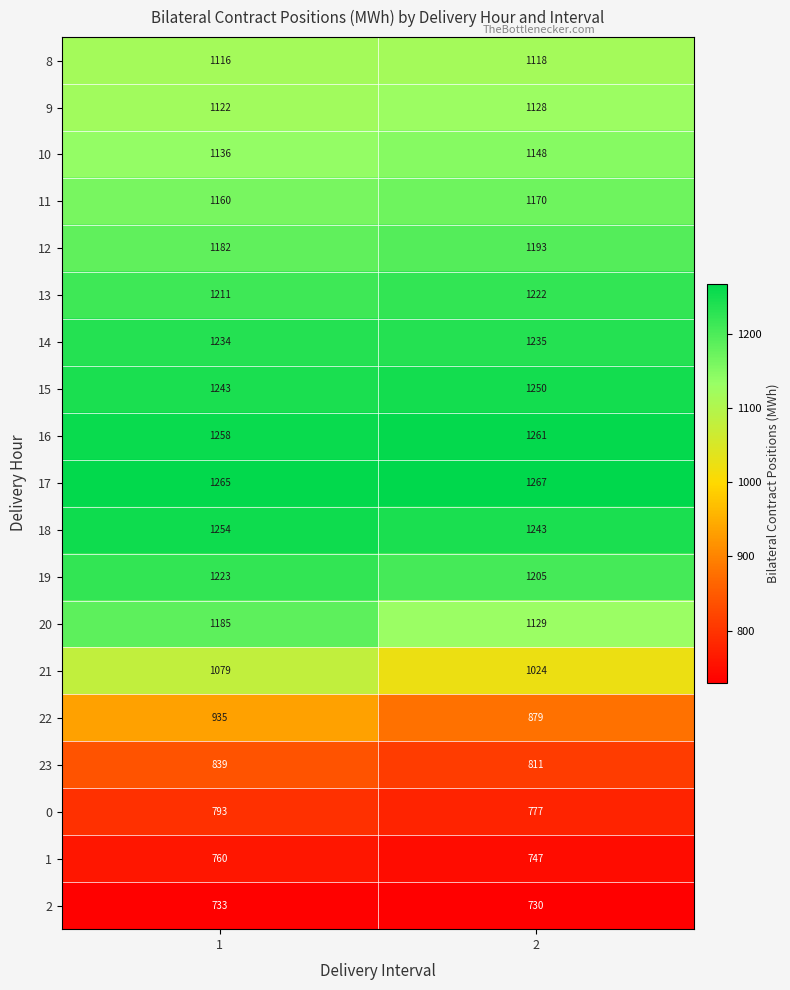

What is the difference between the highest and lowest values at 2?

537